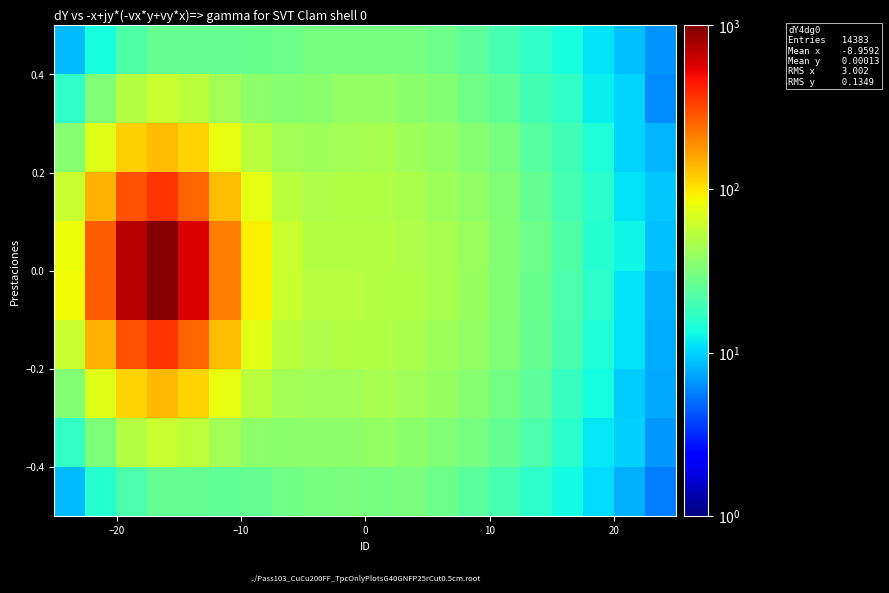

How many data points does each series have?

20